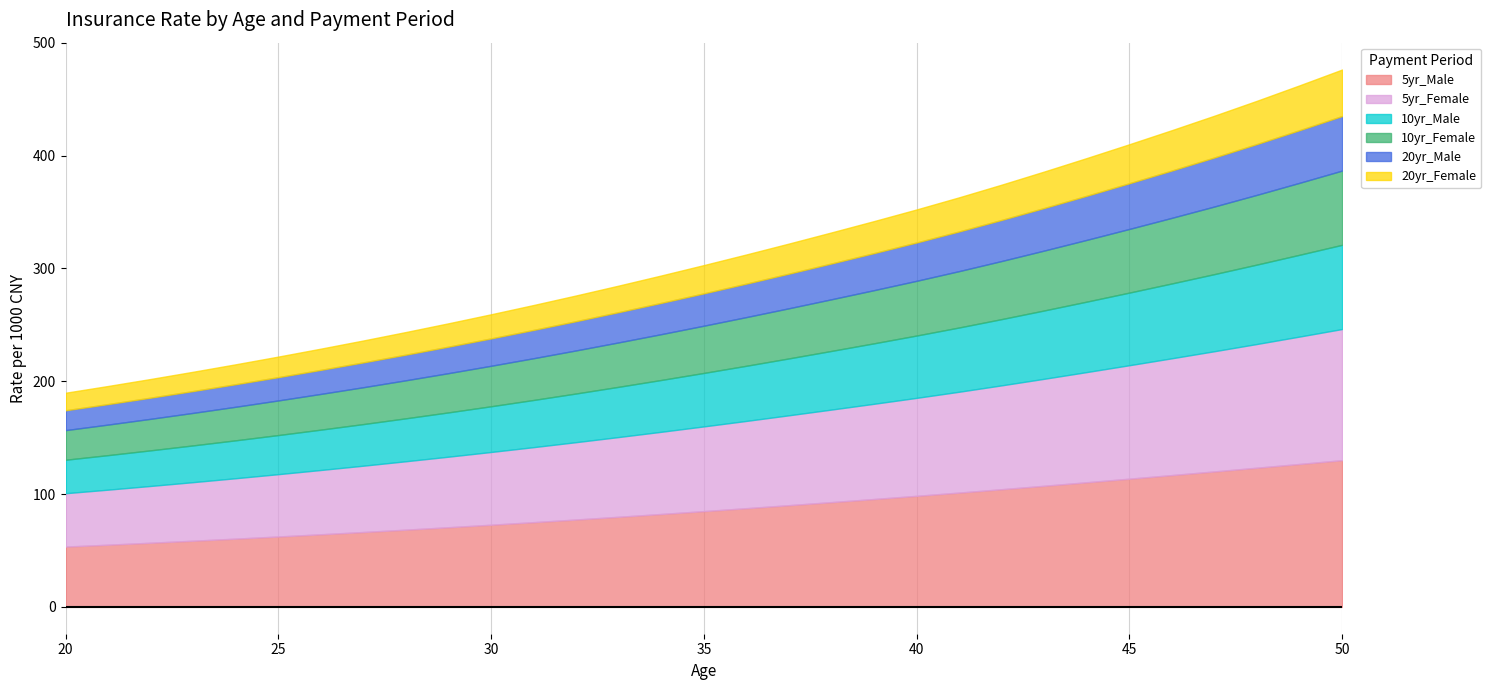

Between 31 and 47, which is larger?

47